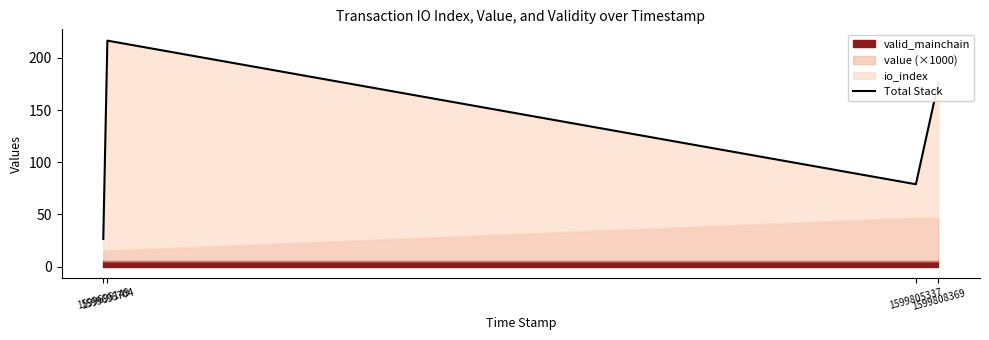

List the labels in order of value, largest first.

1599695704, 1599808369, 1599805337, 1599695149